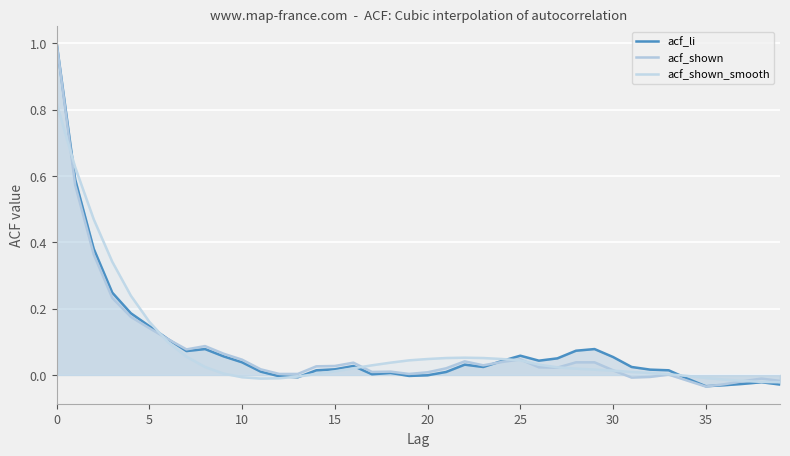

What are all the series names shown in the legend?

acf_li, acf_shown, acf_shown_smooth